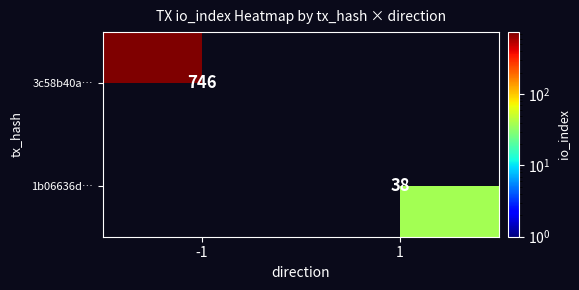

True or false: 3c58b40a… has a value of 318 at -1.

False